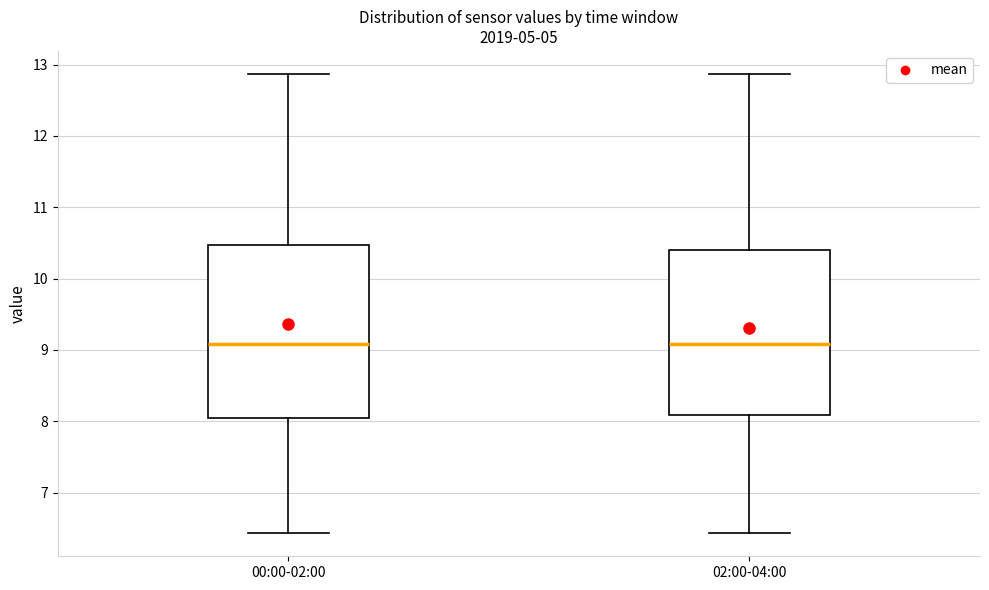

Reading left to right, read every box against the y-axis: the position of its median line, the range the box covers, and the ends of its whiskers. The values are not printed on the chart, so give them approximately, as read against the axis.

00:00-02:00: median 9.1, box 8.0 to 10.5, whiskers 6.4 to 12.9
02:00-04:00: median 9.1, box 8.1 to 10.4, whiskers 6.4 to 12.9